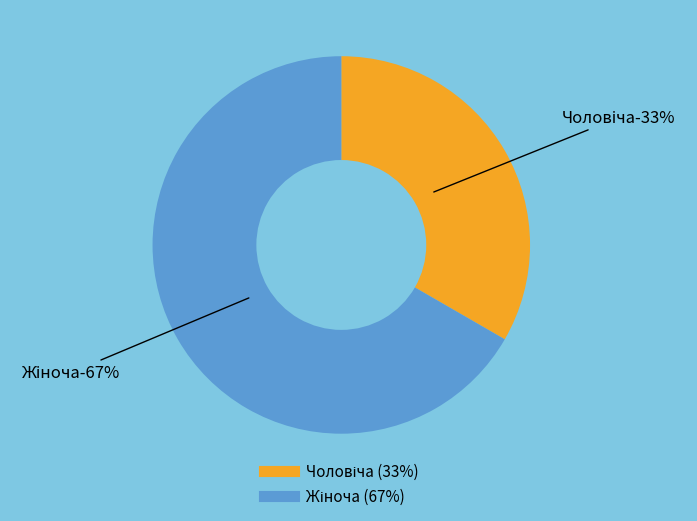

Is it true that Чоловіча is 33% of the pie?

True